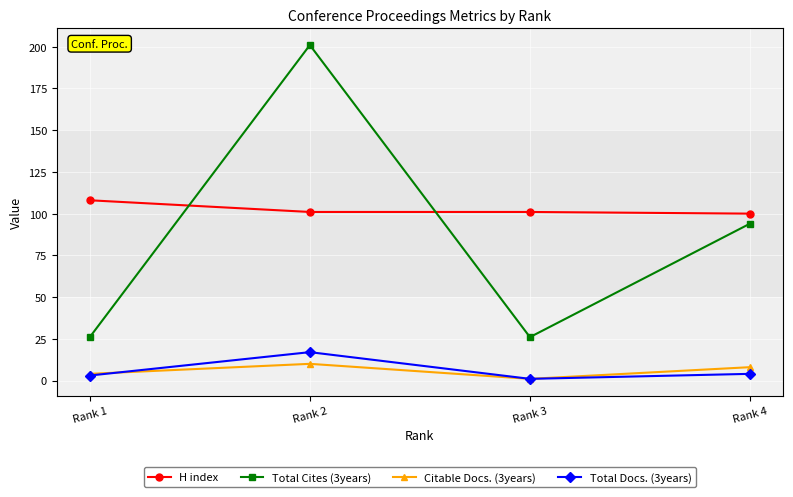

What are all the series names shown in the legend?

H index, Total Cites (3years), Citable Docs. (3years), Total Docs. (3years)